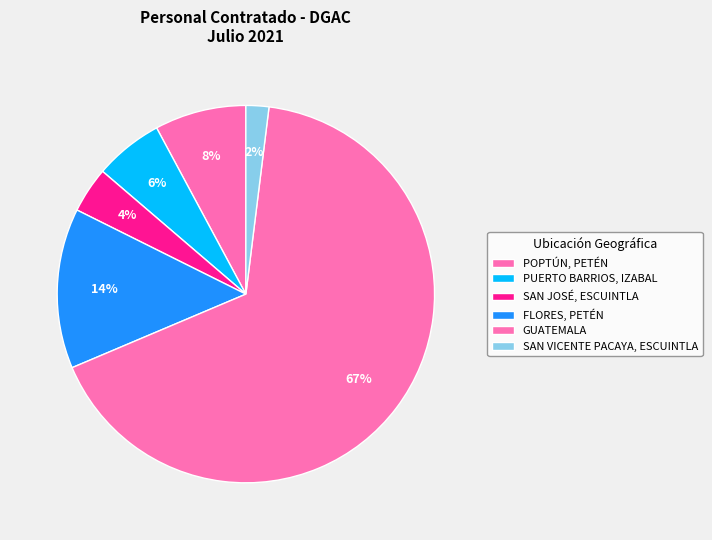

Rank the categories by value from lowest to highest.

SAN VICENTE PACAYA, ESCUINTLA, SAN JOSÉ, ESCUINTLA, PUERTO BARRIOS, IZABAL, POPTÚN, PETÉN, FLORES, PETÉN, GUATEMALA